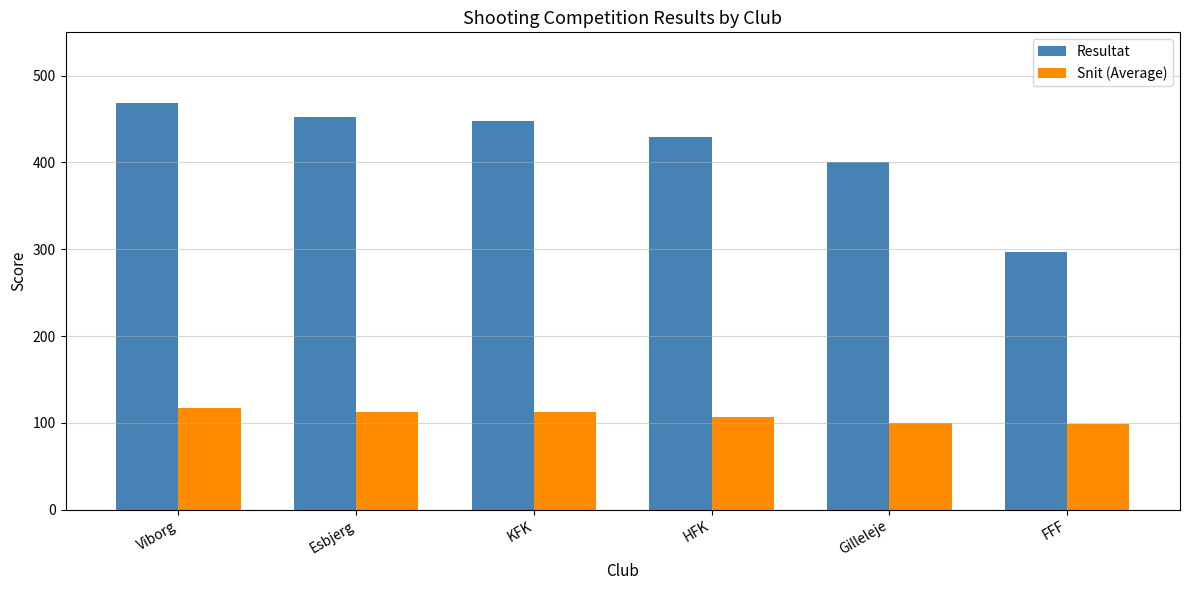

What is the approximate value of Snit (Average) at KFK?

112.0